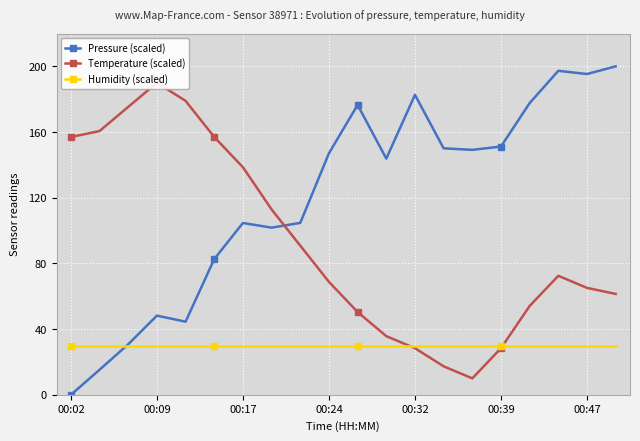

What is the spread (max minus min) of values at 00:02?

156.9